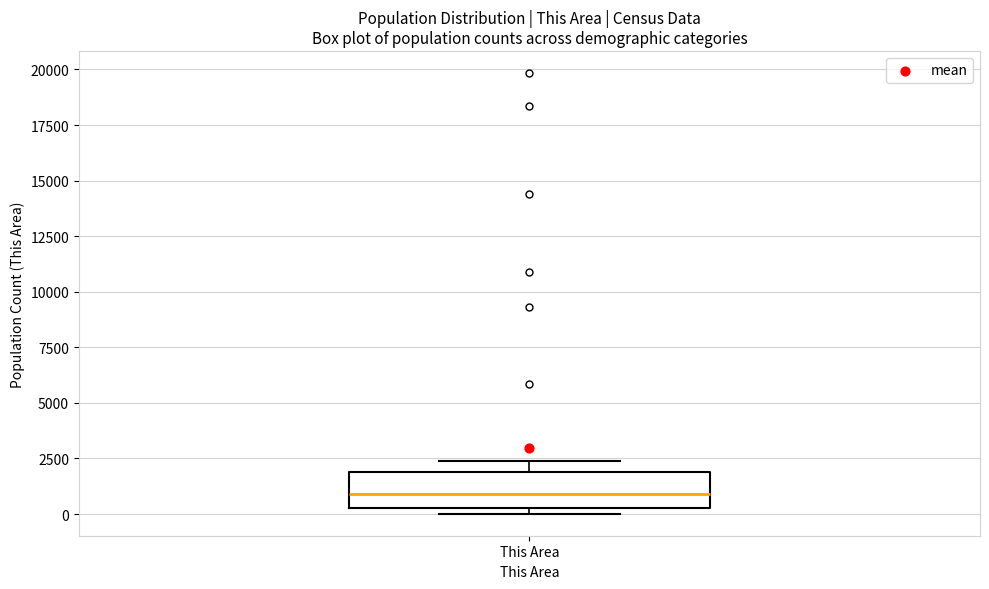

Transcribe this box plot: give where the median line is, the range the box spans, and where the two whiskers end, as read against the y-axis. The values are not printed on the chart, so give them approximately, as read against the axis.

median 1000, box 500 to 2000, whiskers 0 to 2500